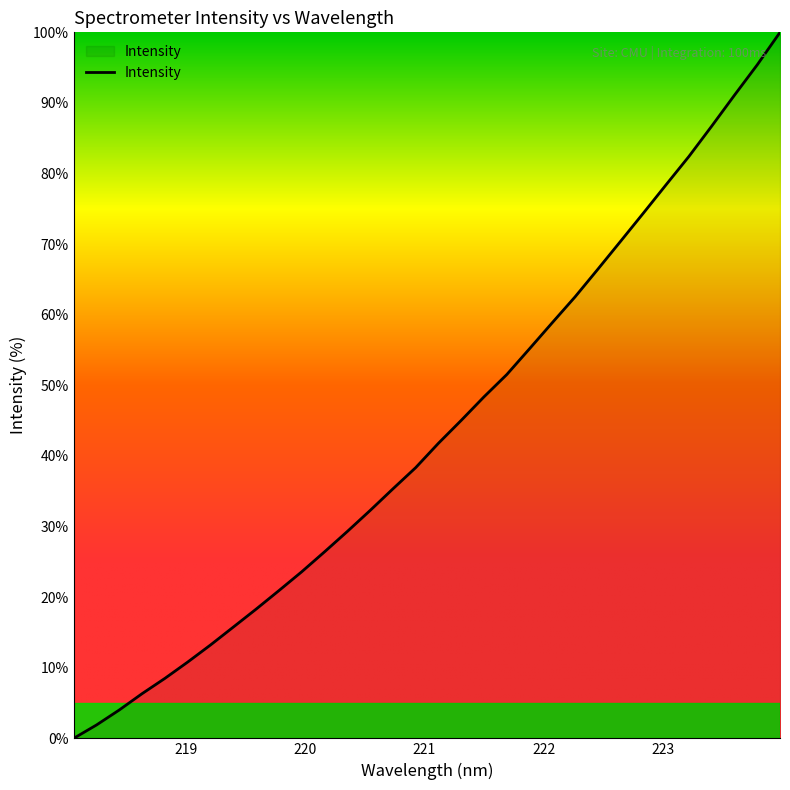

What is the greatest value displayed?

100.0